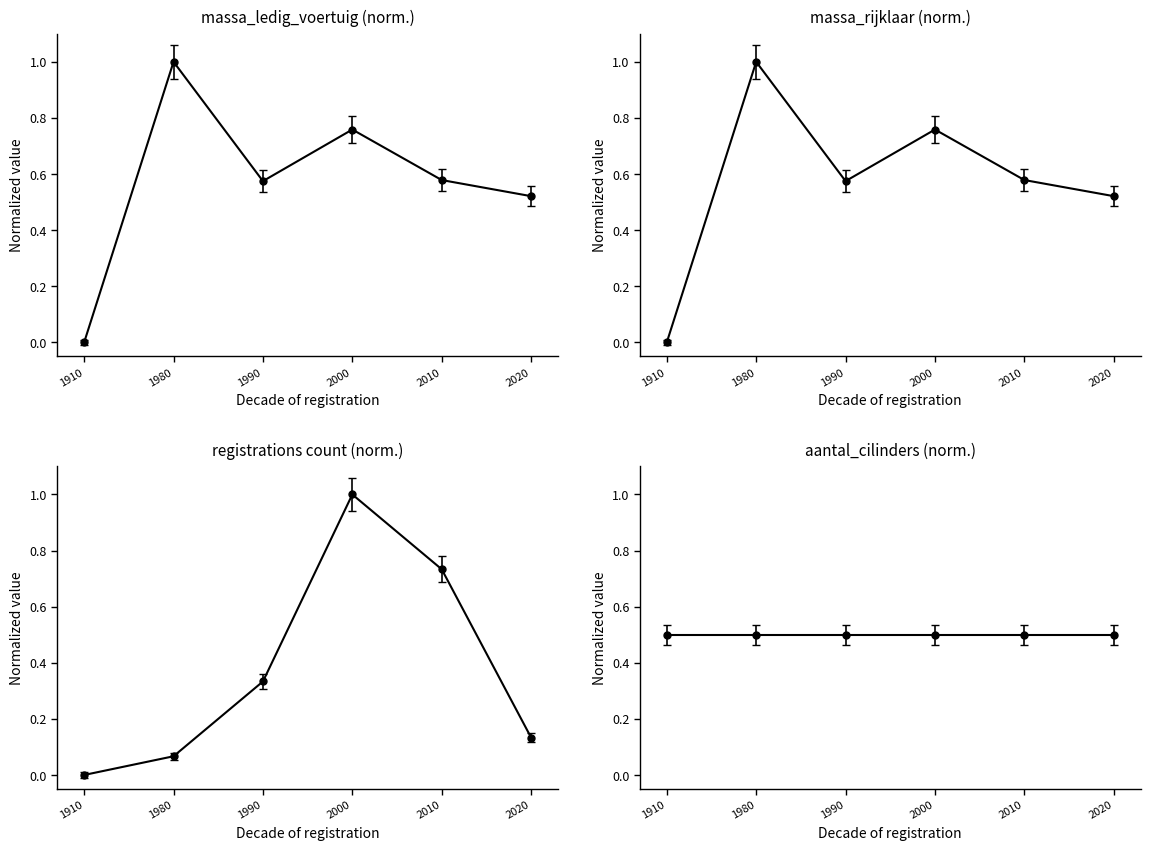

How many interior local peaks does the registrations count (norm.) series have?

1